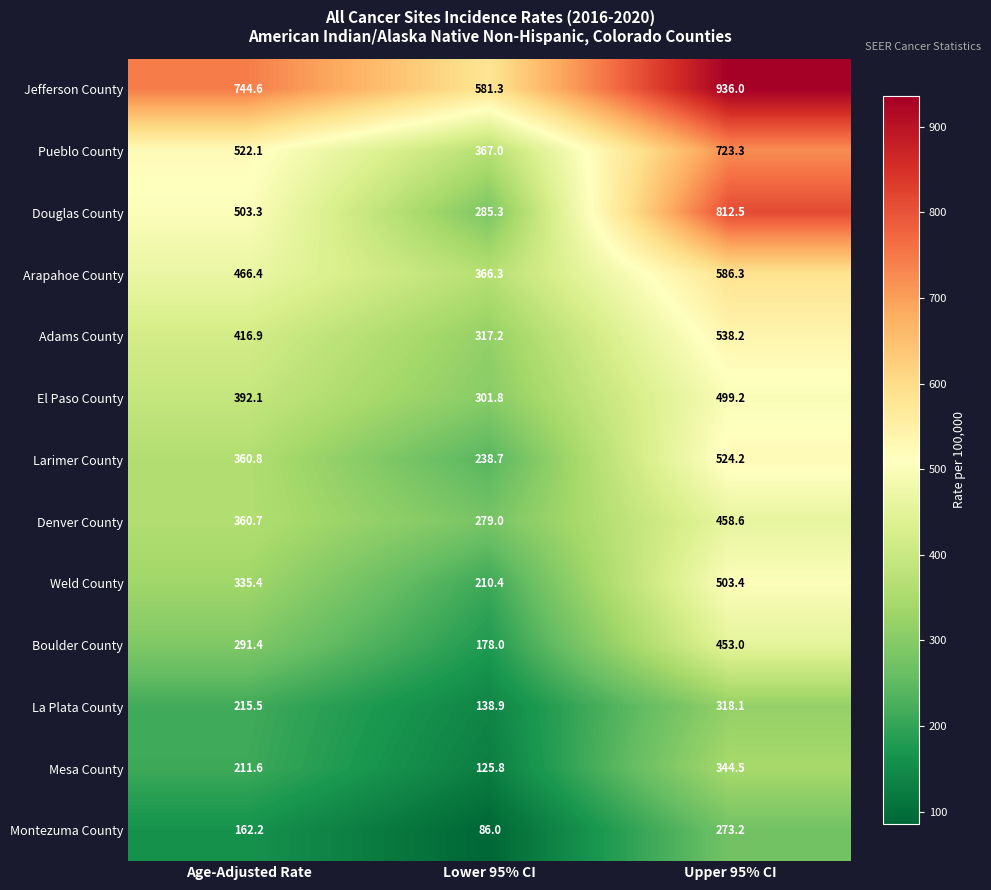

What is the sum of all Pueblo County values?

1612.4